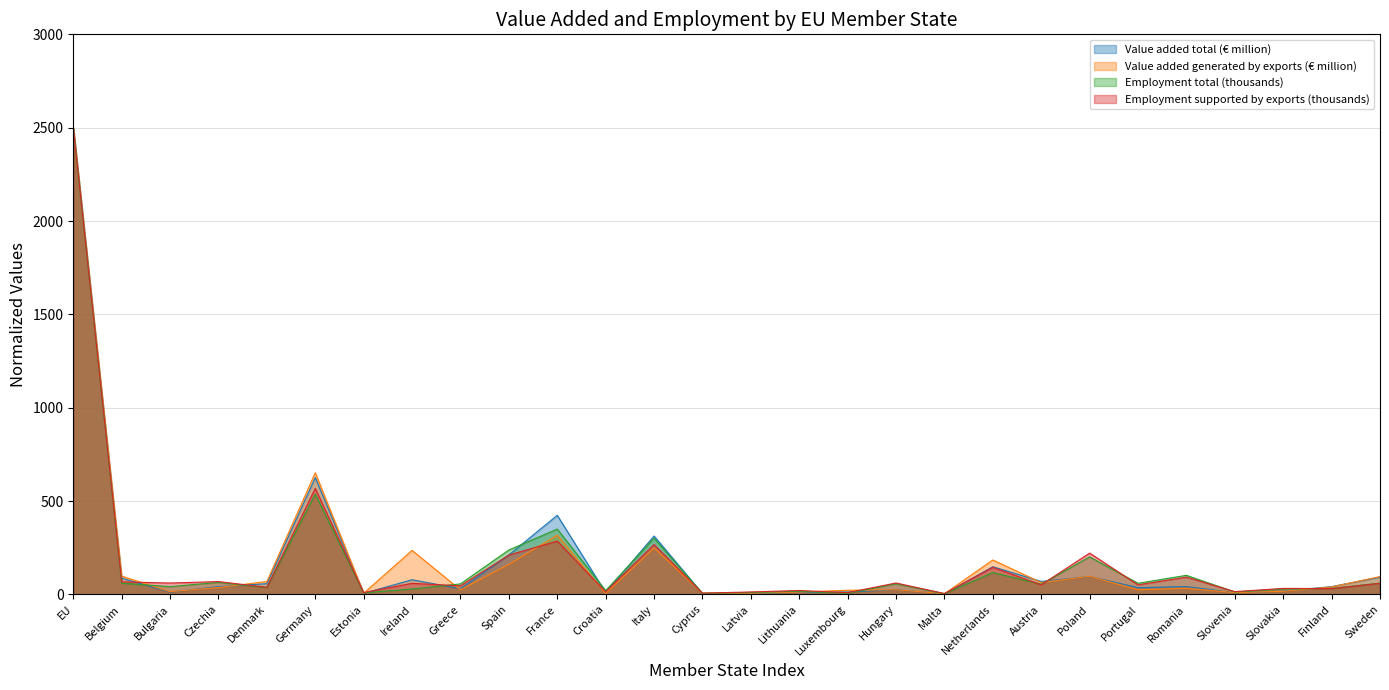

How many data points in Value added total (€ million) are above 41?

15